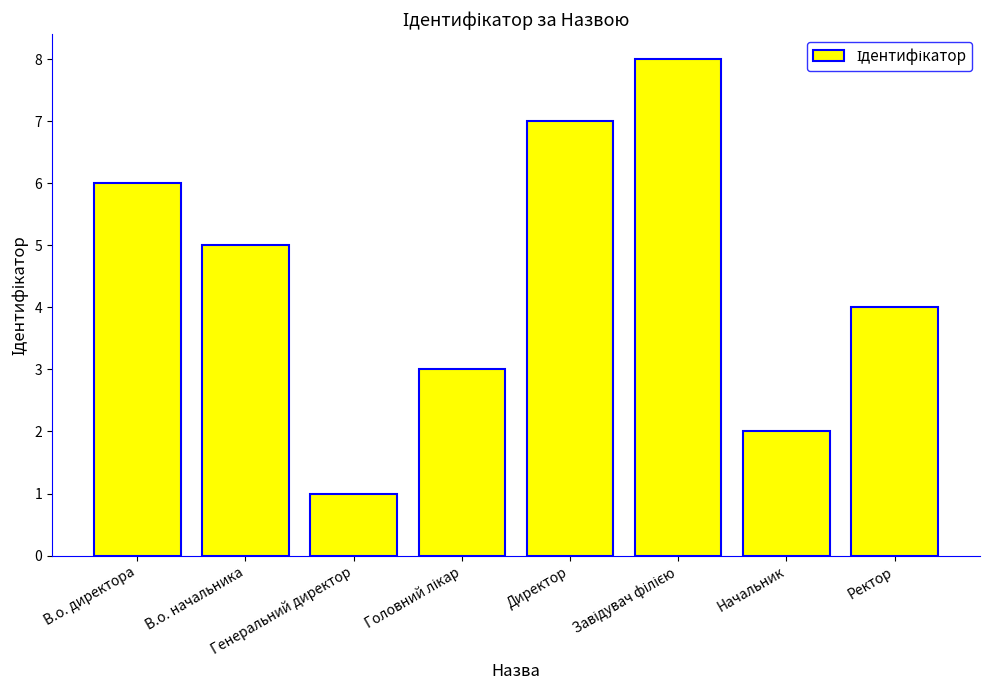

What is the label of the 6th bar from the right?

Генеральний директор